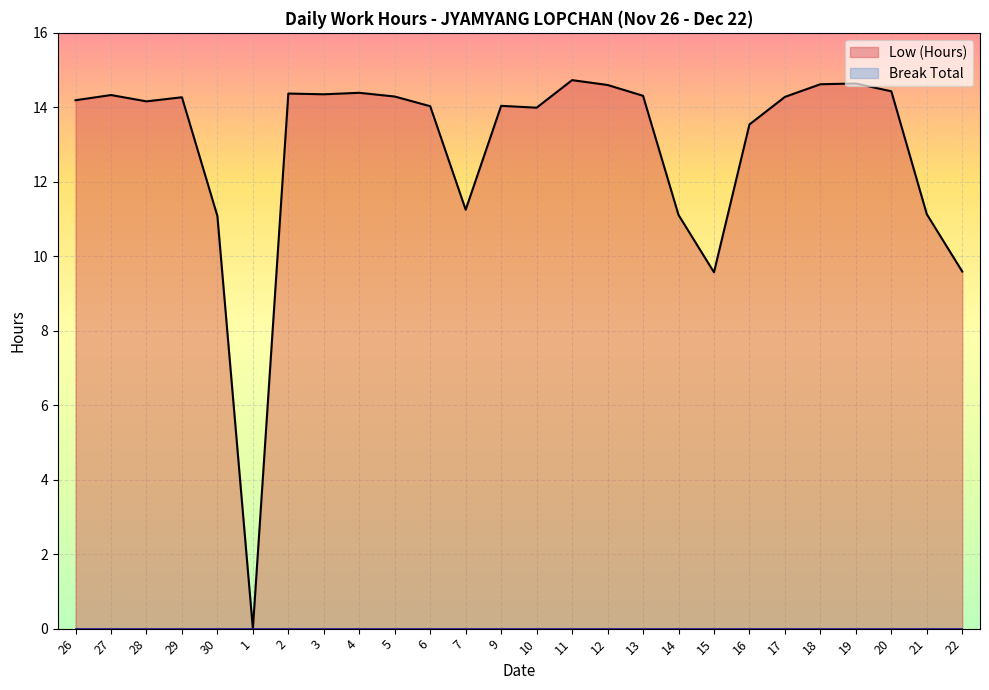

What is the ratio of the value at 3 to the value at 13?

1.0